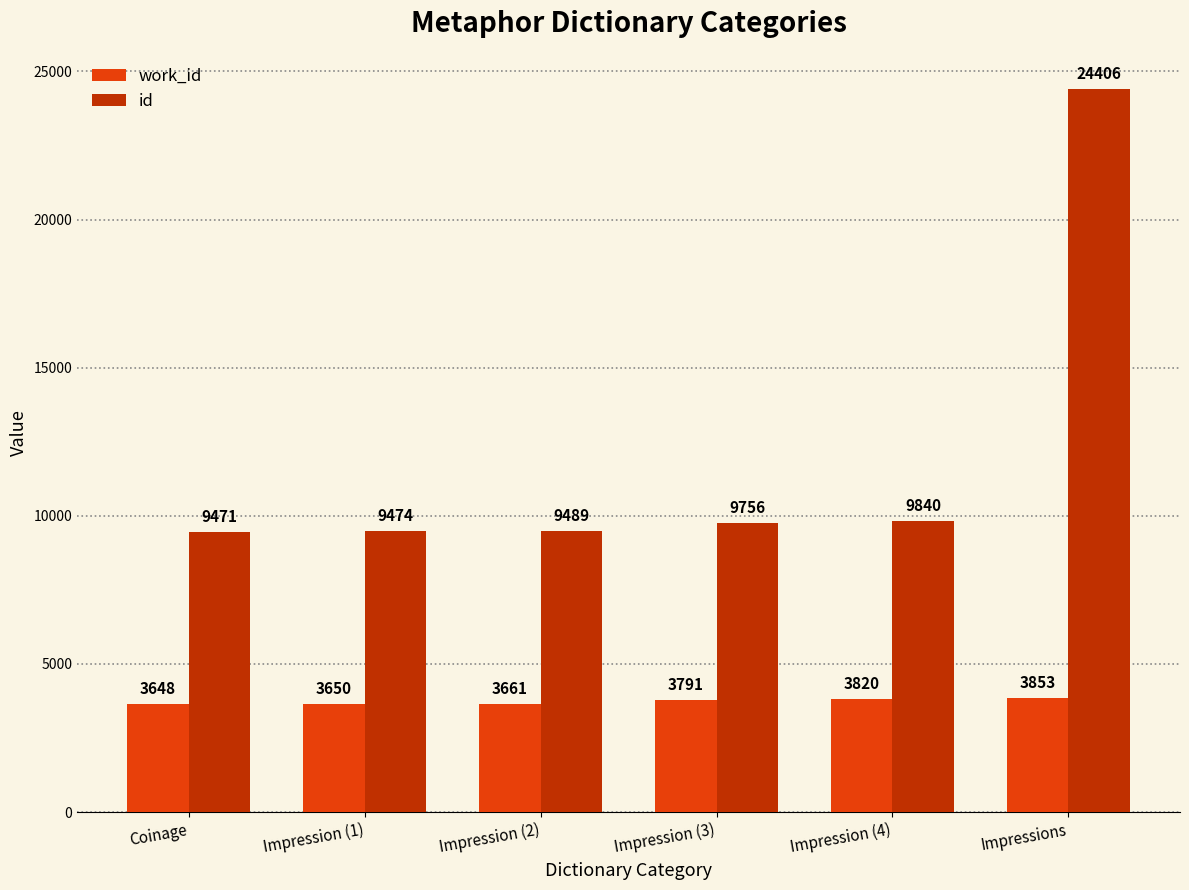

Which series has the largest total across all categories?

id